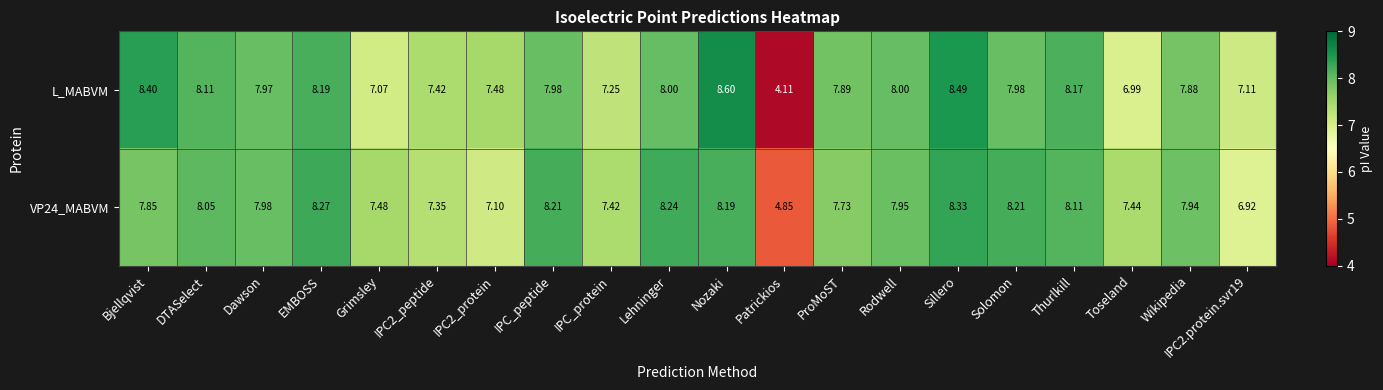

Which category has the lowest value in the VP24_MABVM series?

Patrickios